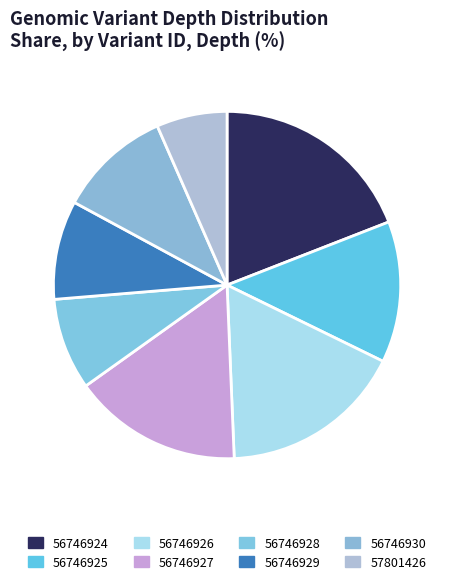

Combined, do 57801426 and 56746924 account for over 50%?

No